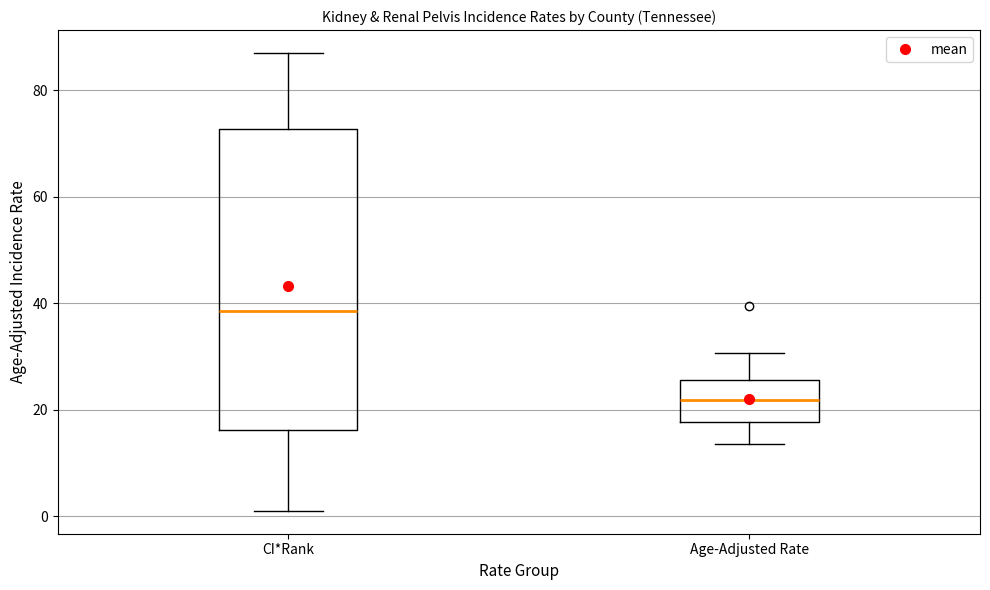

Reading left to right, read every box against the y-axis: the position of its median line, the range the box covers, and the ends of its whiskers. The values are not printed on the chart, so give them approximately, as read against the axis.

CI*Rank: median 38, box 16 to 72, whiskers 2 to 88
Age-Adjusted Rate: median 22, box 18 to 26, whiskers 14 to 30